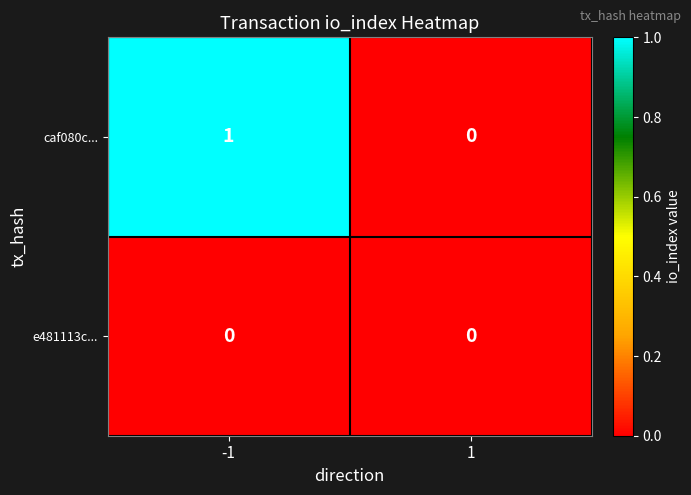

Reading left to right, list all the values displayed in this chart.

caf080c...: 1	0
e481113c...: 0	0